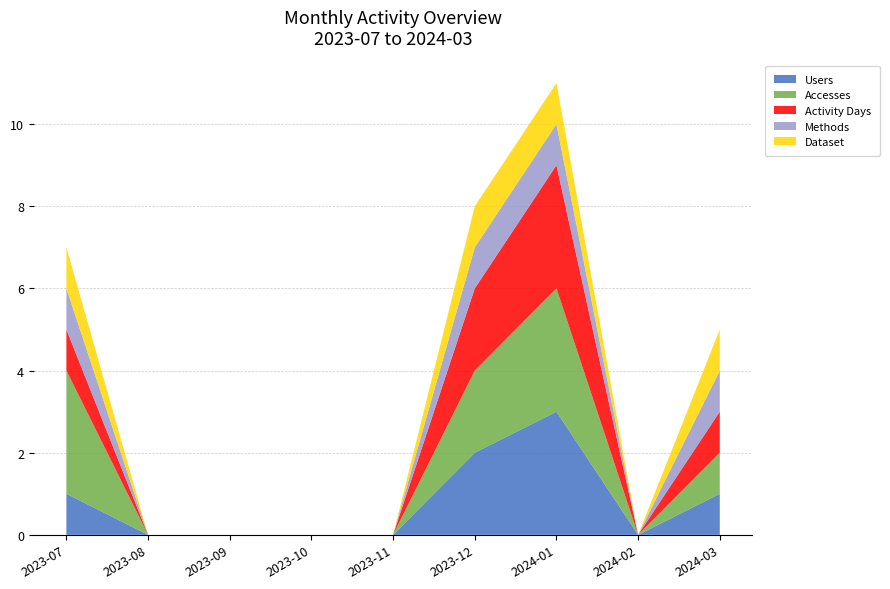

Reading right to left, list all the values displayed in this chart.

Users: 1	0	3	2	0	0	0	0	1
Accesses: 1	0	3	2	0	0	0	0	3
Activity Days: 1	0	3	2	0	0	0	0	1
Methods: 1	0	1	1	0	0	0	0	1
Dataset: 1	0	1	1	0	0	0	0	1